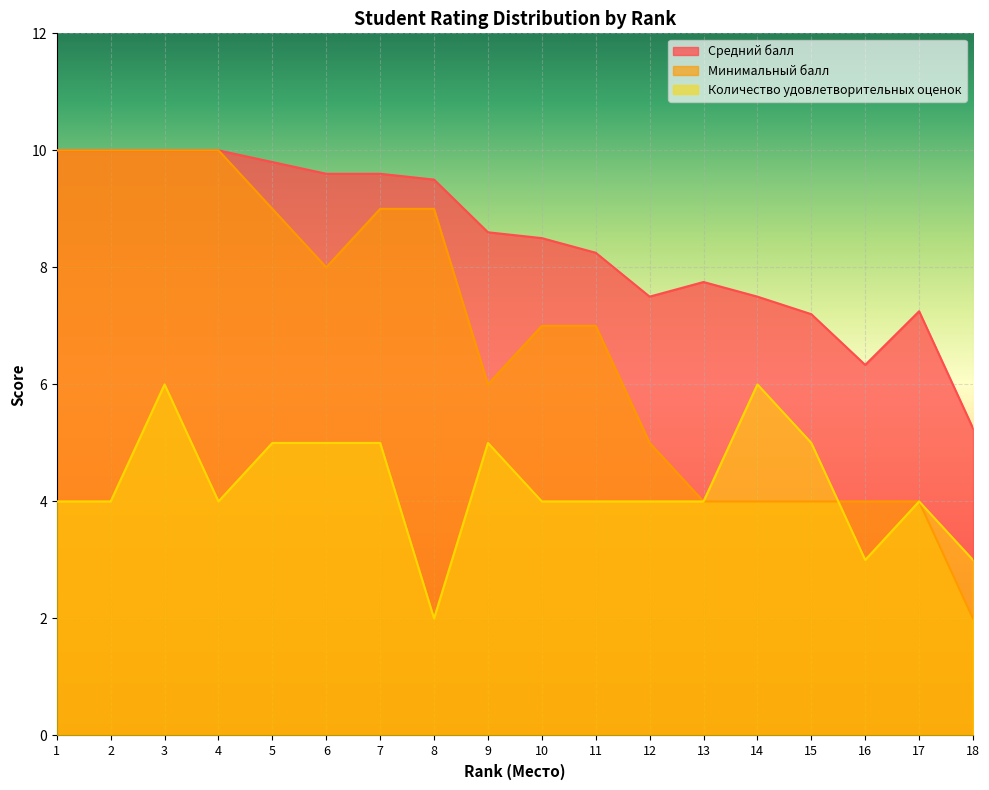

Reading right to left, list all the values displayed in this chart.

Средний балл: 18=5.2	17=7.2	16=6.3	15=7.2	14=7.5	13=7.8	12=7.5	11=8.2	10=8.5	9=8.6	8=9.5	7=9.6	6=9.6	5=9.8	4=10.0	3=10.0	2=10.0	1=10.0
Минимальный балл: 18=2.0	17=4.0	16=4.0	15=4.0	14=4.0	13=4.0	12=5.0	11=7.0	10=7.0	9=6.0	8=9.0	7=9.0	6=8.0	5=9.0	4=10.0	3=10.0	2=10.0	1=10.0
Количество удовлетворительных оценок: 18=3.0	17=4.0	16=3.0	15=5.0	14=6.0	13=4.0	12=4.0	11=4.0	10=4.0	9=5.0	8=2.0	7=5.0	6=5.0	5=5.0	4=4.0	3=6.0	2=4.0	1=4.0